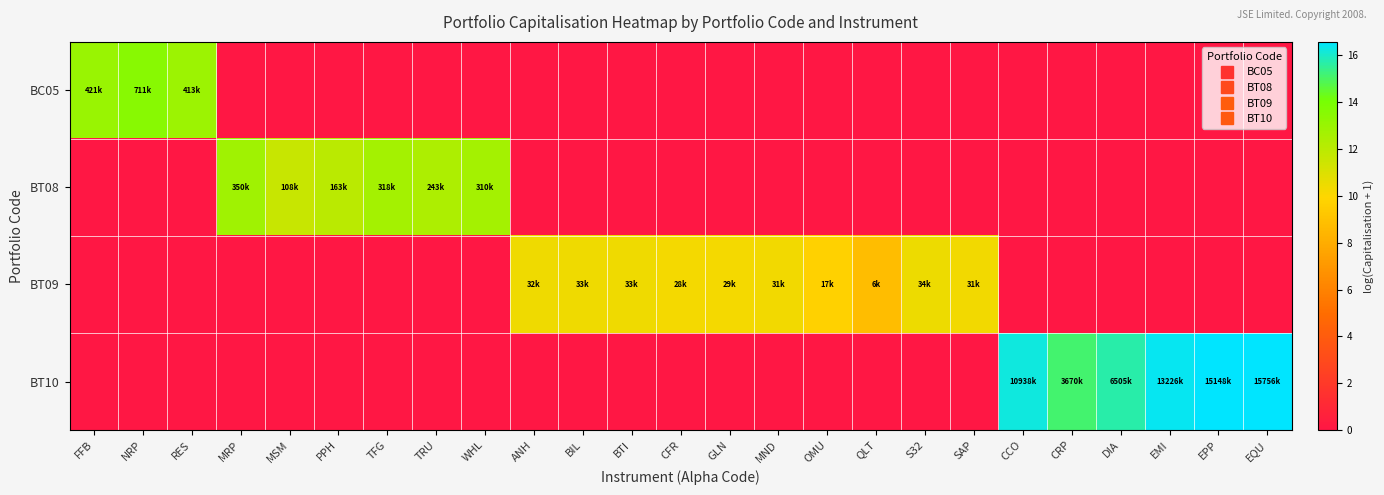

What is the maximum value shown in the chart?

16.6